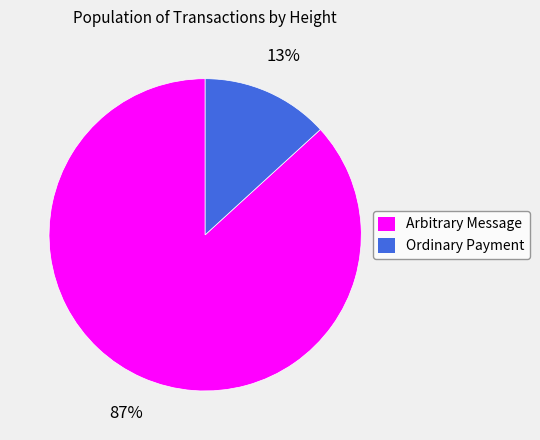

Rank the categories by value from highest to lowest.

Arbitrary Message, Ordinary Payment